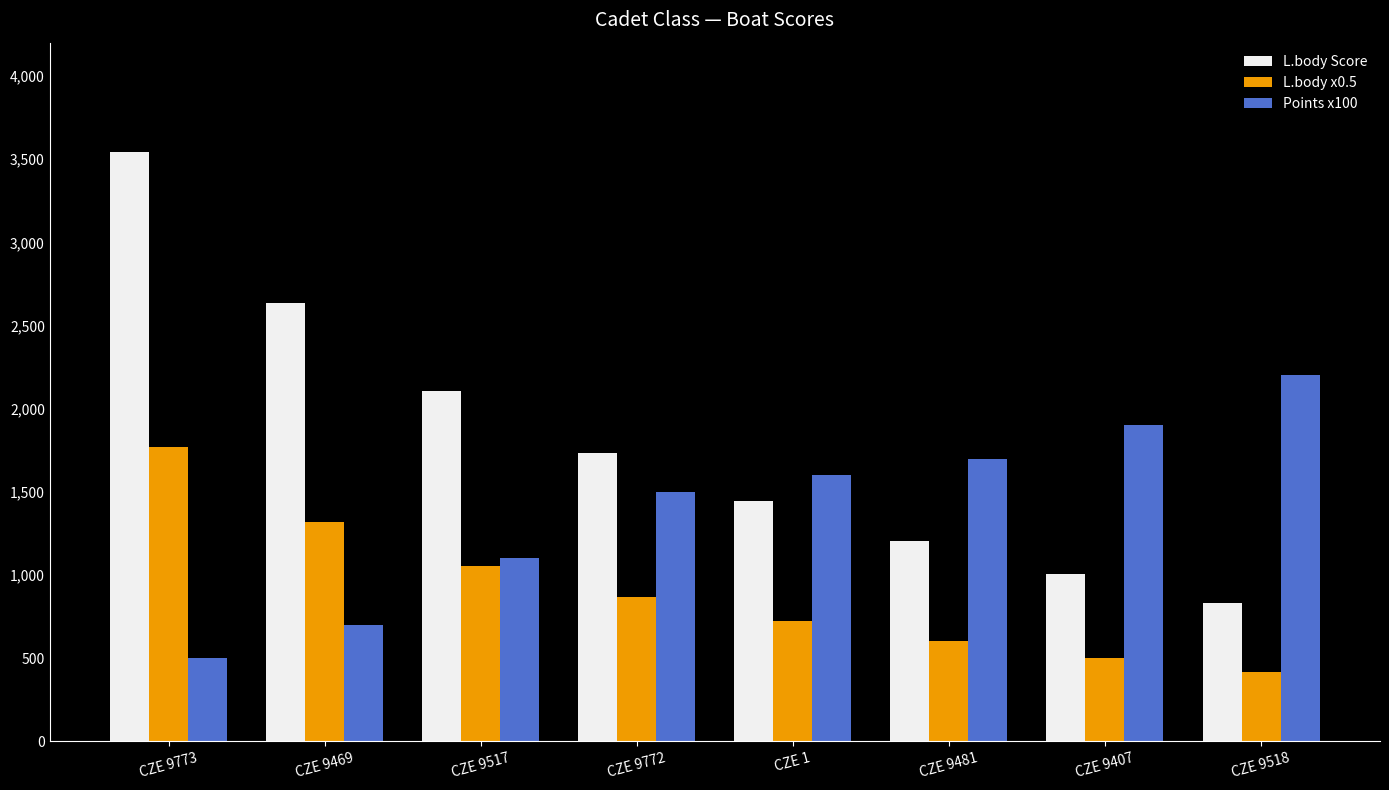

At which label does L.body Score reach its peak?

CZE 9773